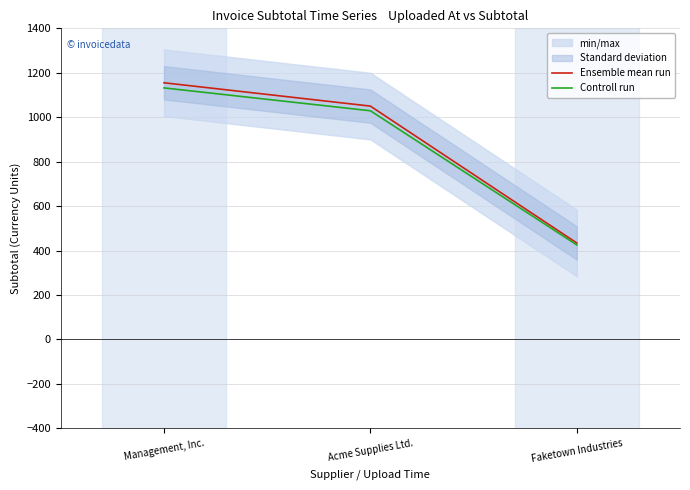

What is the average value of the Controll run series?

862.1